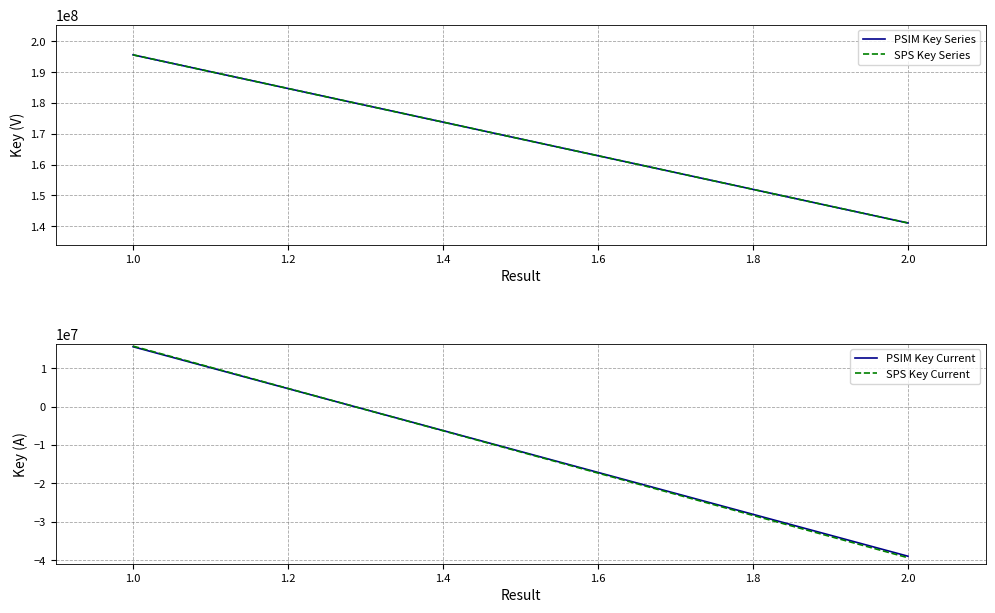

Between 1.0 and 2.0, which series saw the biggest shift?

SPS Key Current